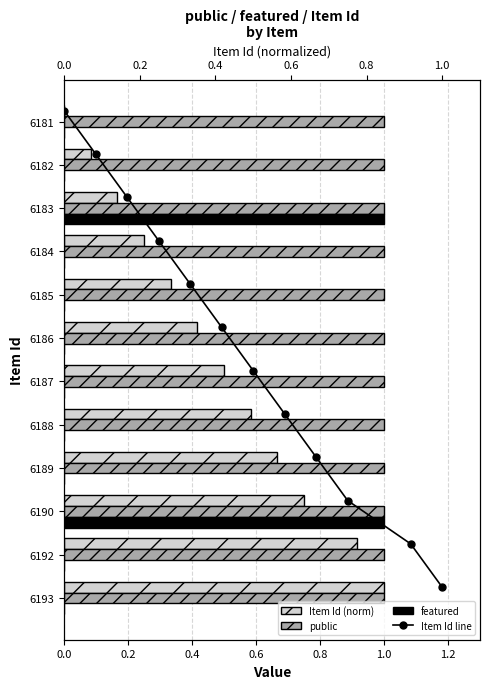

The value of public at 1.2 is 0.3. True or false?

False